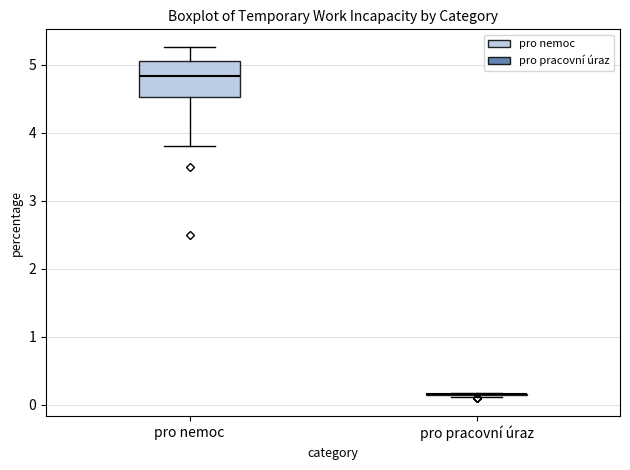

Reading left to right, read every box against the y-axis: the position of its median line, the range the box covers, and the ends of its whiskers. The values are not printed on the chart, so give them approximately, as read against the axis.

pro nemoc: median 4.8, box 4.5 to 5.1, whiskers 3.8 to 5.3
pro pracovní úraz: box collapsed to a line at 0.2, whiskers 0.1 to 0.2